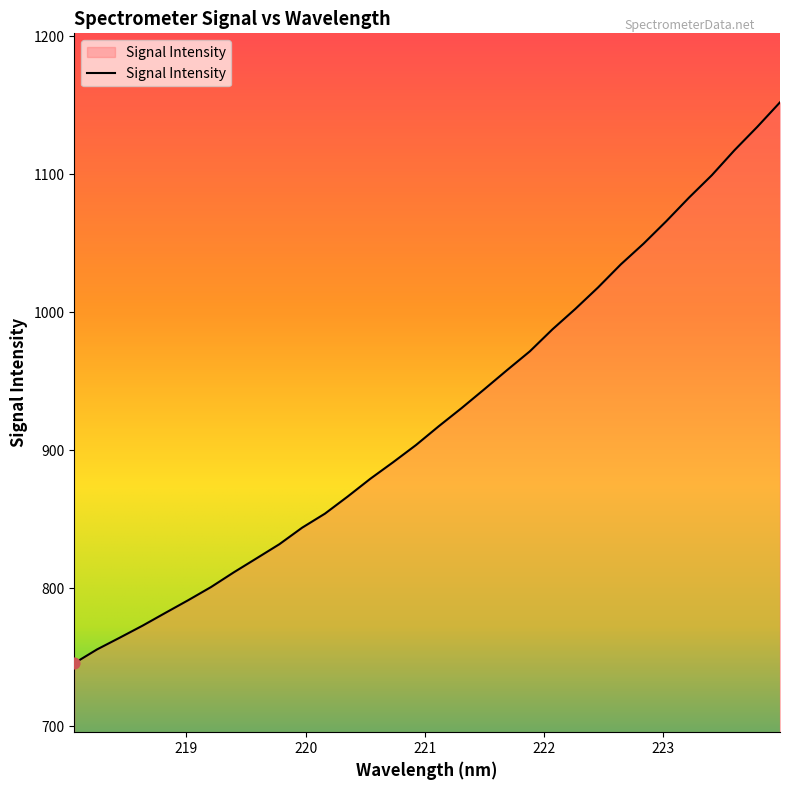

What is the minimum value shown in the chart?

745.6